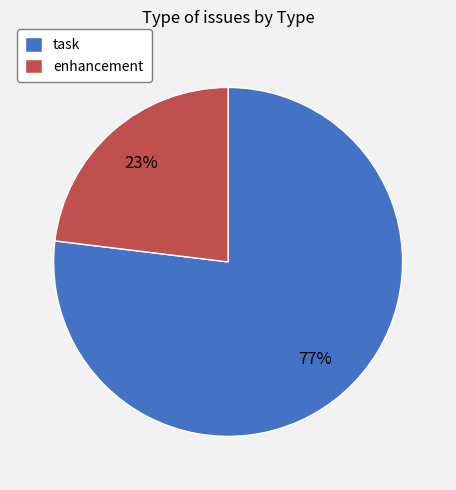

To the nearest percent, what is the difference between the largest and smallest slice percentages?

54%